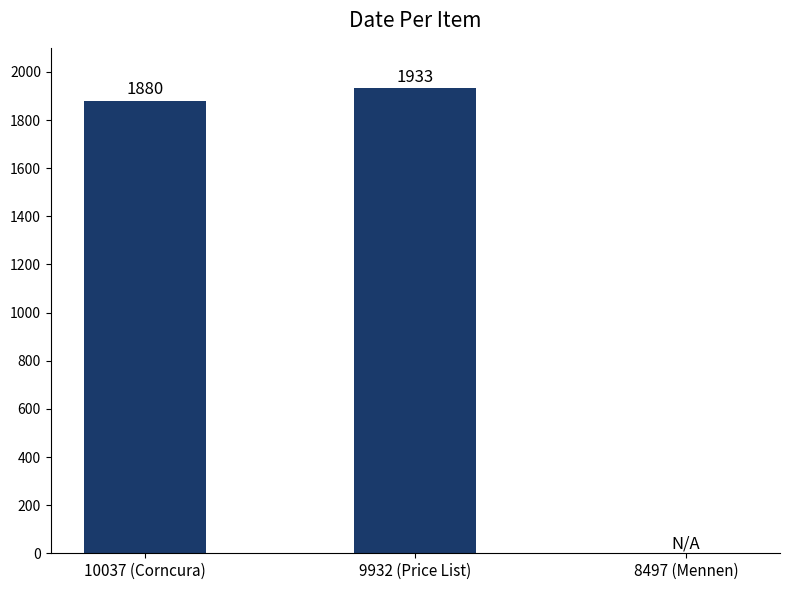

The chart shows a value of 1880 at 10037 (Corncura). True or false?

True